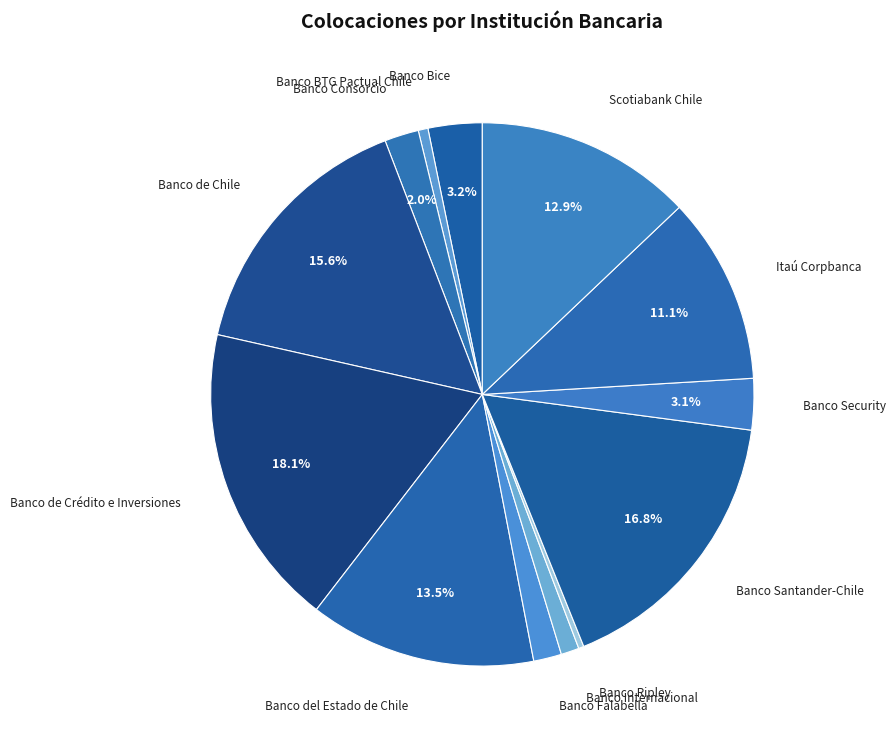

What percentage is the Banco de Chile slice, to the nearest percent?

16%